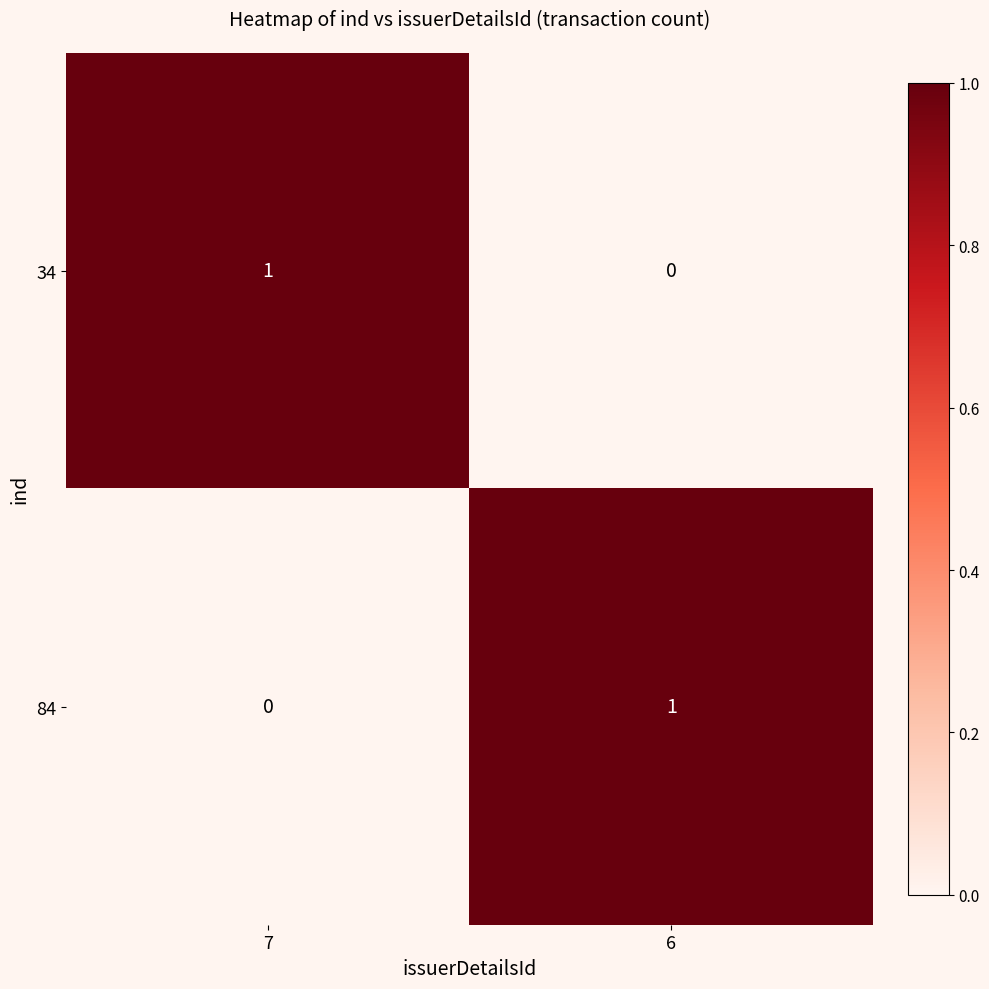

At how many categories does at least one series exceed 0?

2